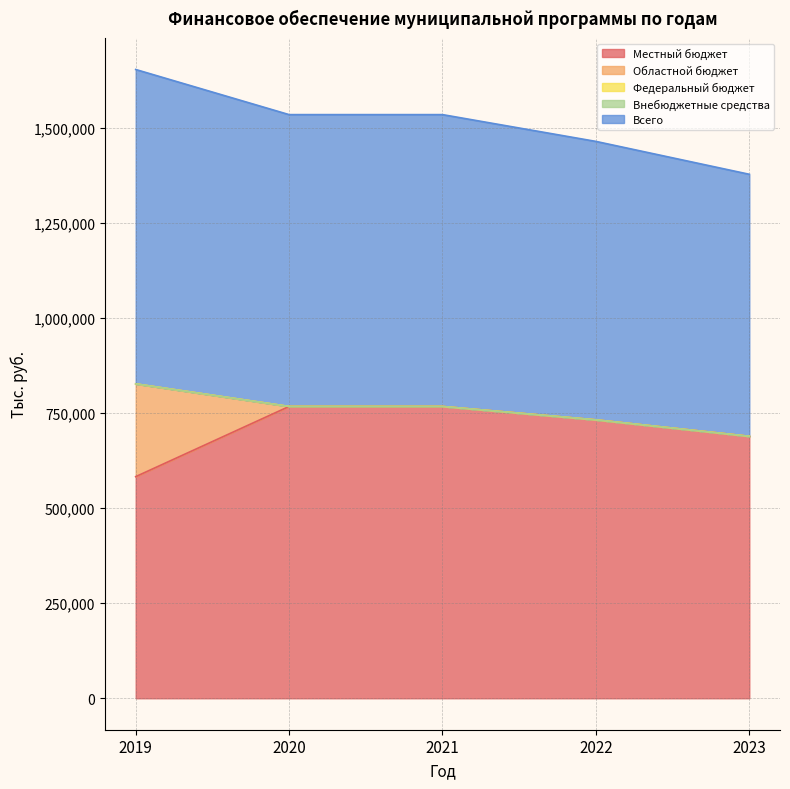

Is the value of Внебюджетные средства at 2023 greater than the value of Всего at 2023?

No